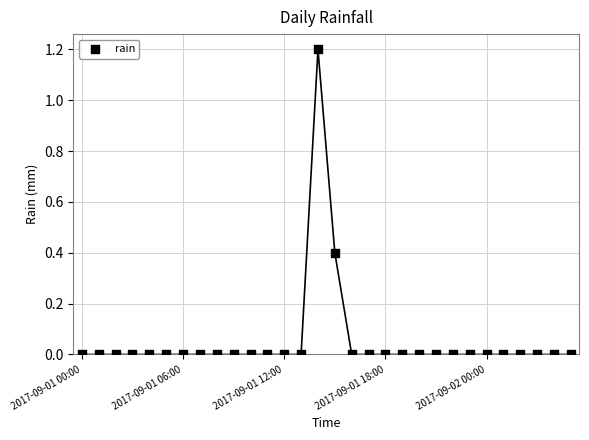

What is the range of Y values (max minus min)?

1.2